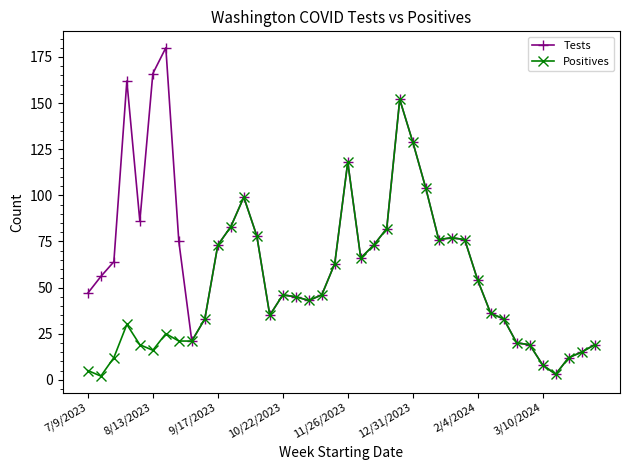

What is the highest value of the Positives series?

152